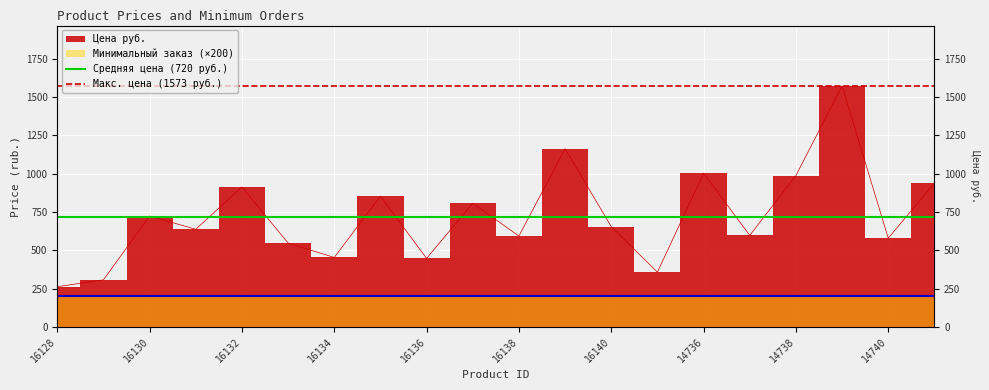

Which series has the largest total across all categories?

Макс. цена (1573 руб.)